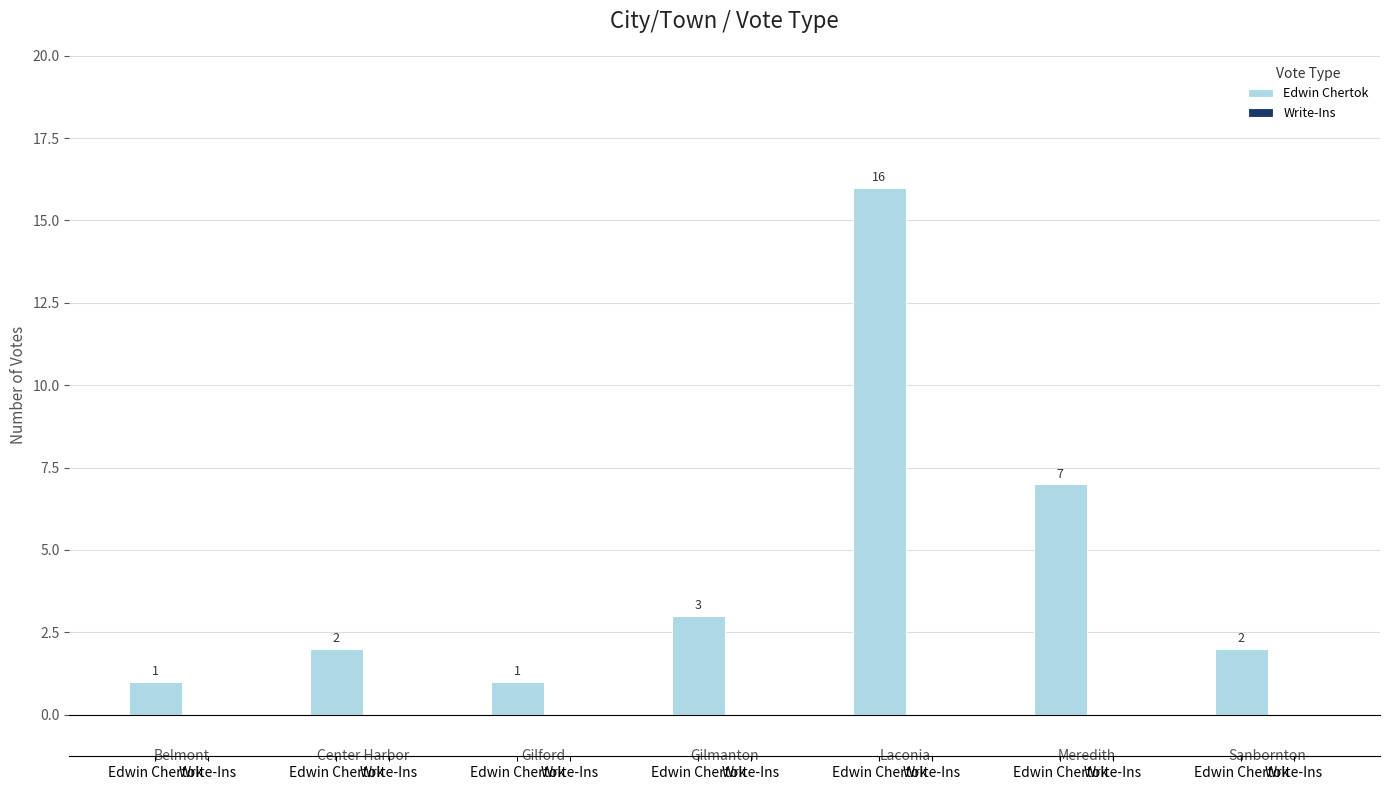

Reading left to right, what are all the values shown in this chart?

Edwin Chertok: Belmont=1	Center Harbor=2	Gilford=1	Gilmanton=3	Laconia=16	Meredith=7	Sanbornton=2
Write-Ins: Belmont=0	Center Harbor=0	Gilford=0	Gilmanton=0	Laconia=0	Meredith=0	Sanbornton=0